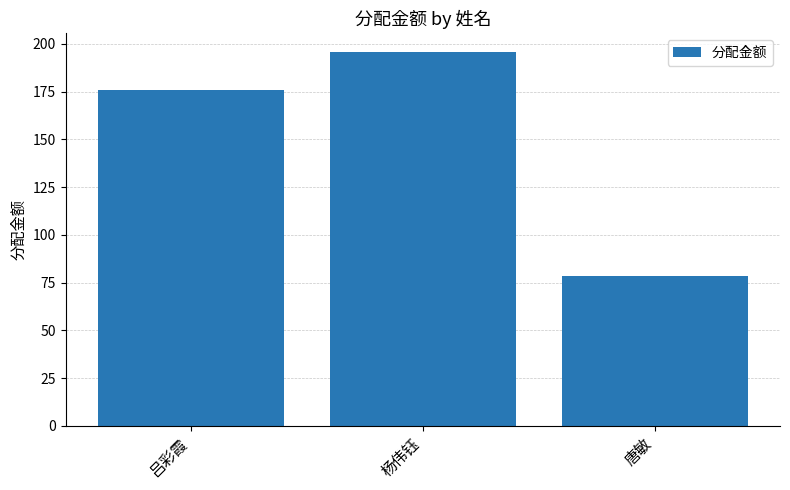

What is the difference between the values at 唐敏 and 杨伟钰?

117.2